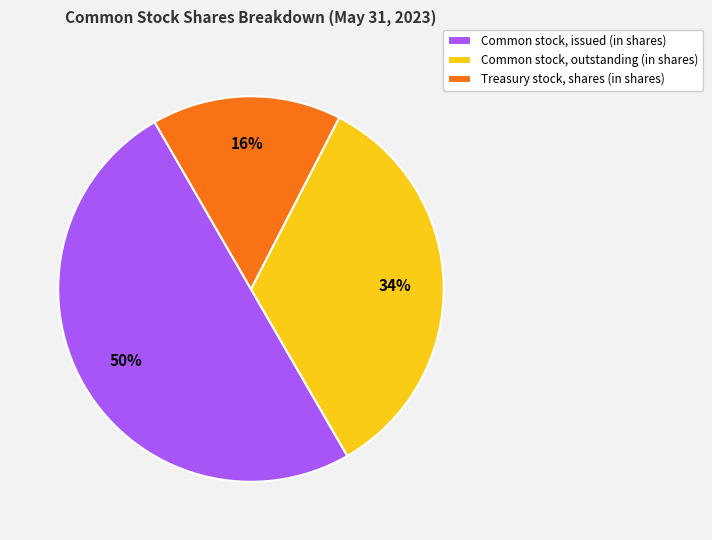

How many segments does this pie chart have?

3